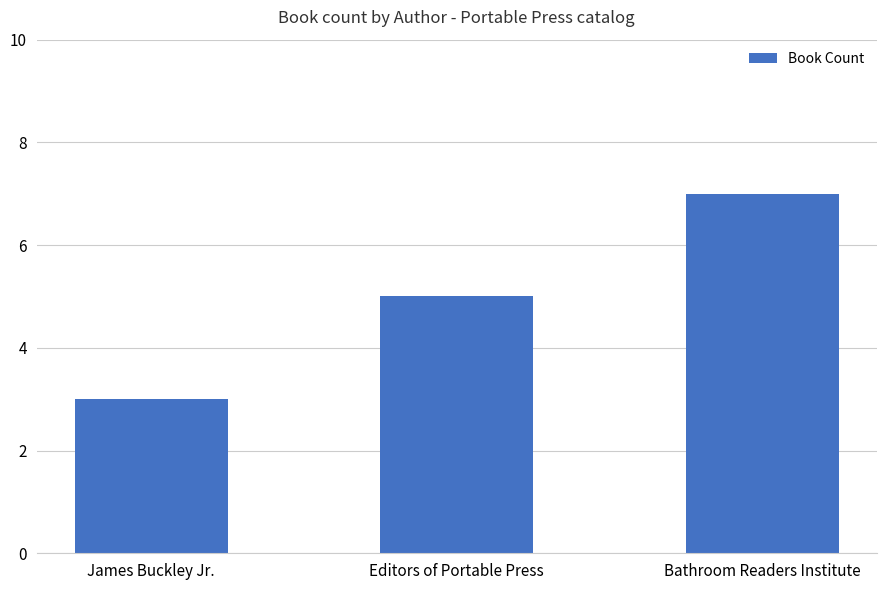

What is the change in value from Editors of Portable Press to Bathroom Readers Institute?

+2